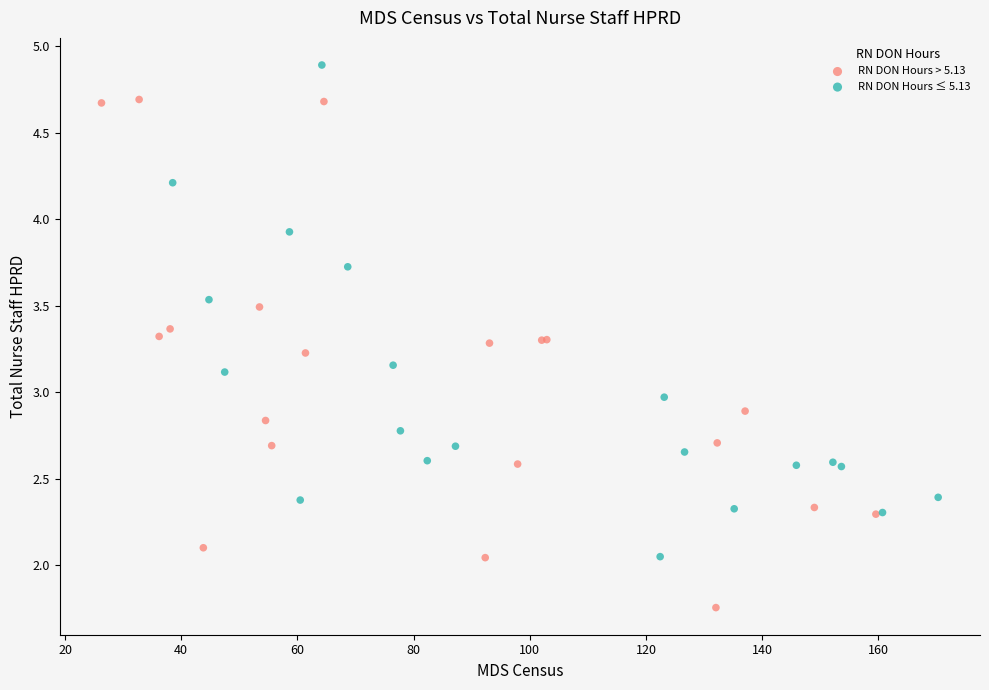

Which series has the largest Y range (max minus min)?

RN DON Hours > 5.13